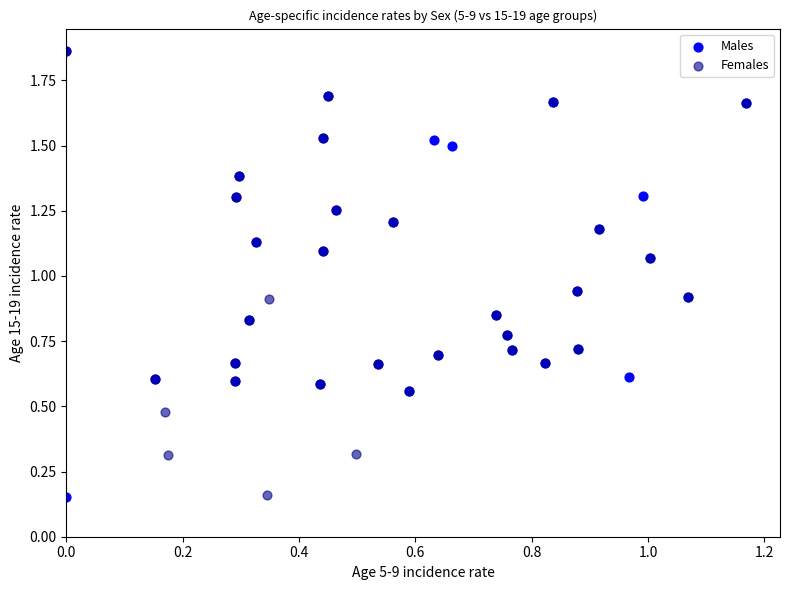

Which series has the largest Y range (max minus min)?

Males